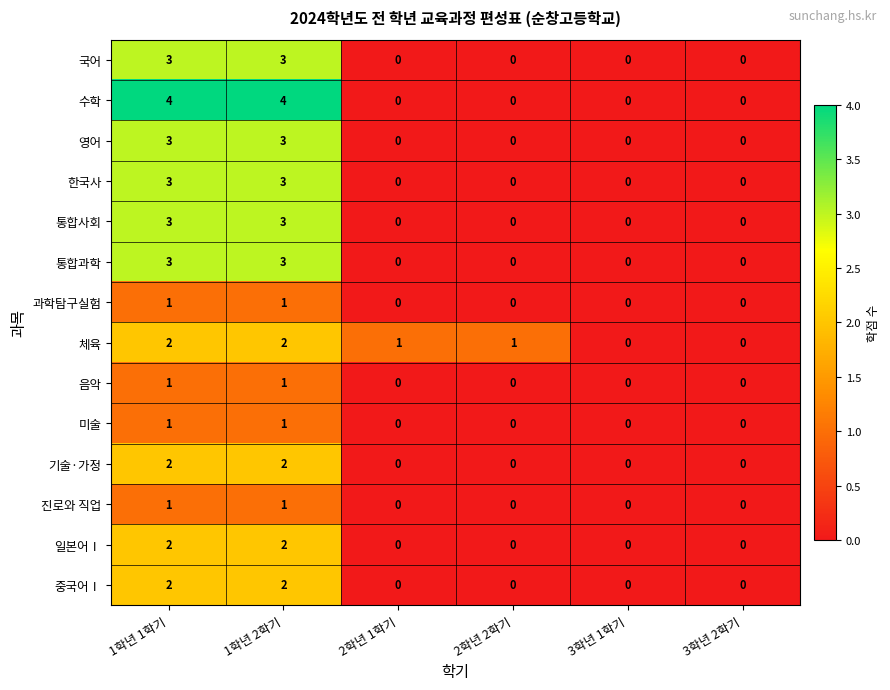

Which series has the largest total across all categories?

수학